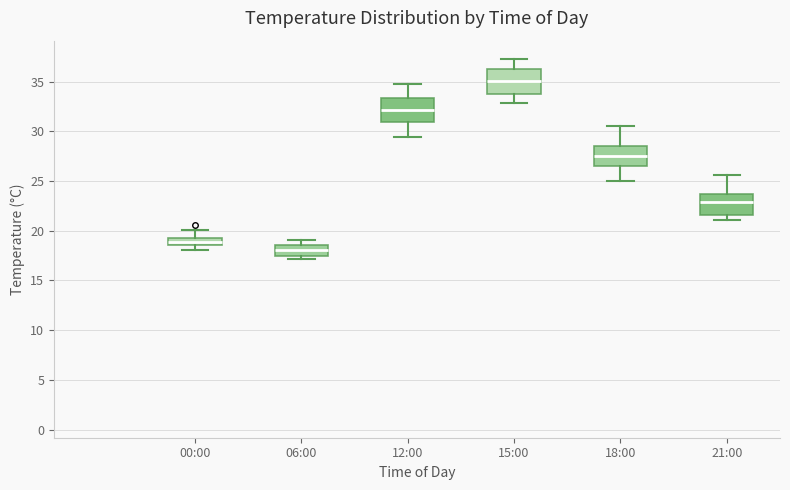

Where is the lower edge of the box for 12:00 on the y-axis? The values are not printed on the chart, so give them approximately, as read against the axis.

31.0